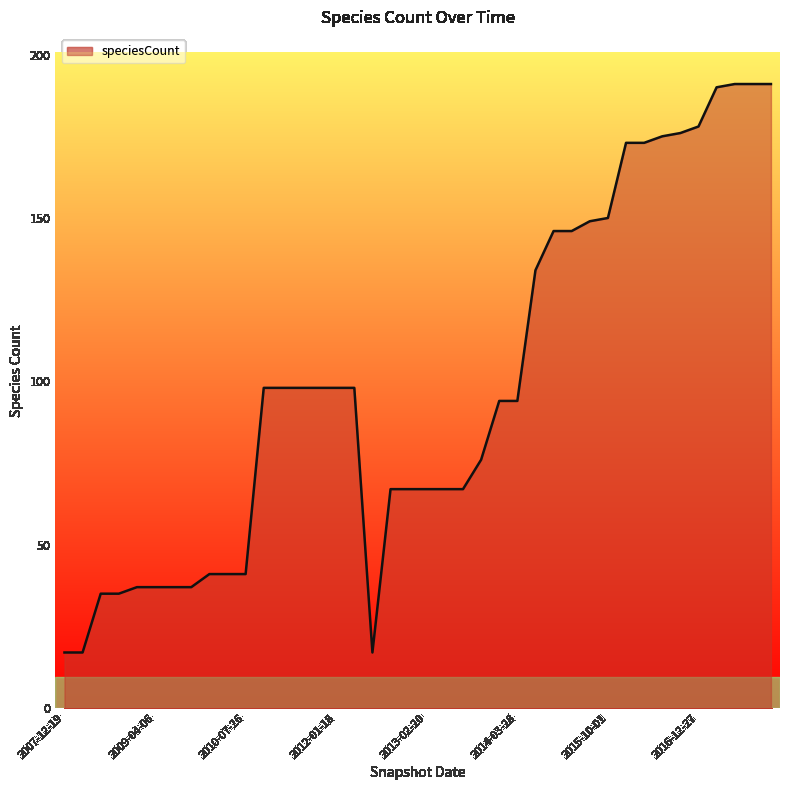

What is the difference between the maximum and minimum values?

174